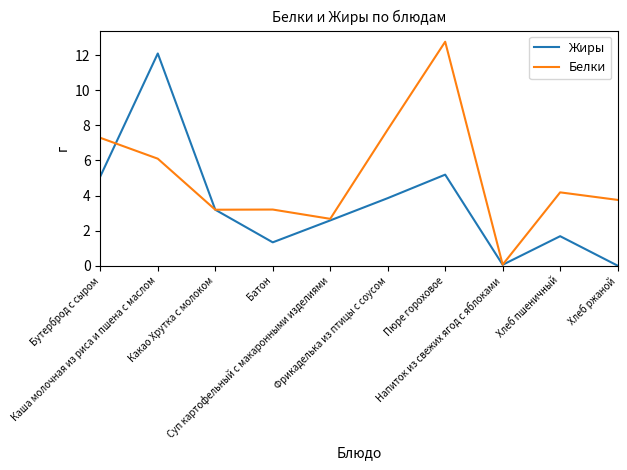

At which category is the sum across all series the highest?

Каша молочная из риса и пшена с маслом